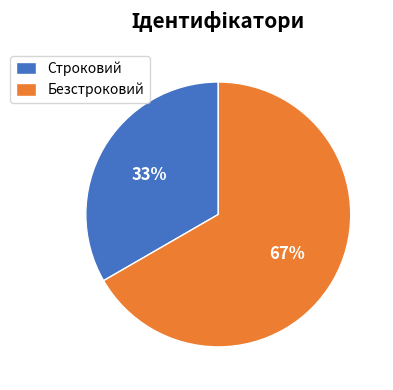

What is the ratio of the value at Безстроковий to the value at Строковий?

2.0